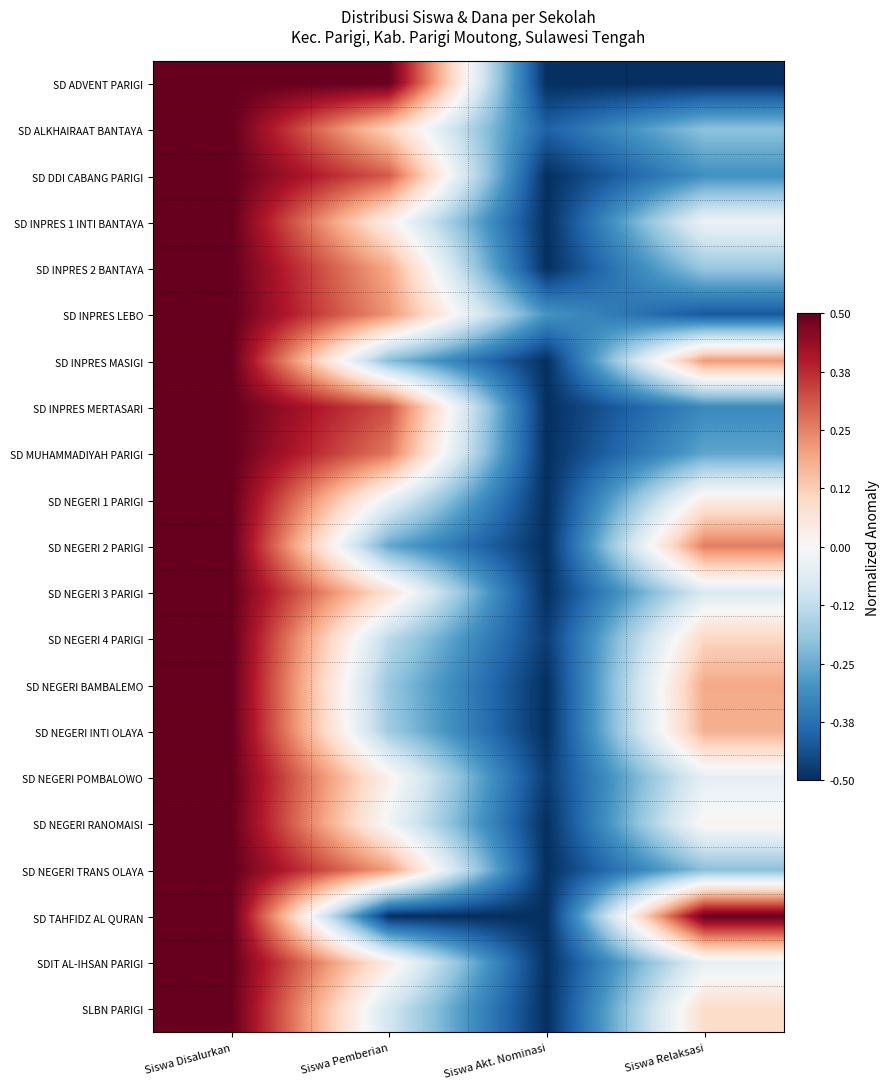

What is the spread (max minus min) of values at Siswa Akt. Nominasi?

0.2